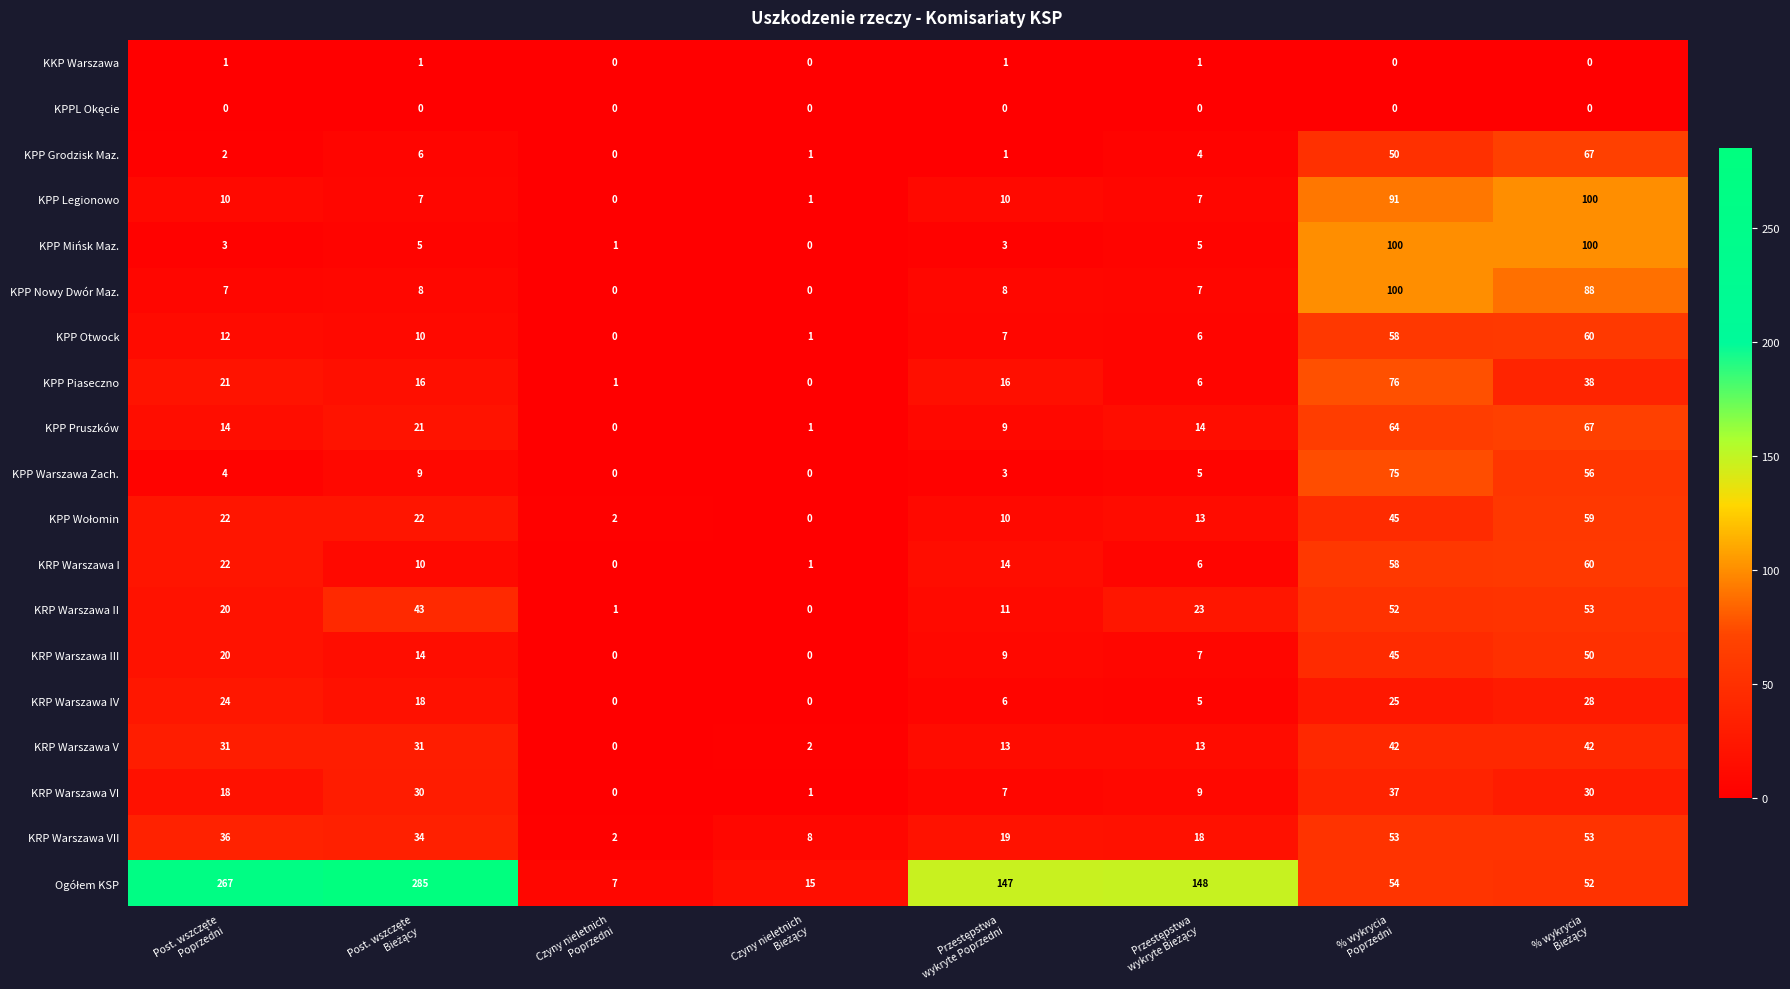

Count the number of categories in the chart.

8